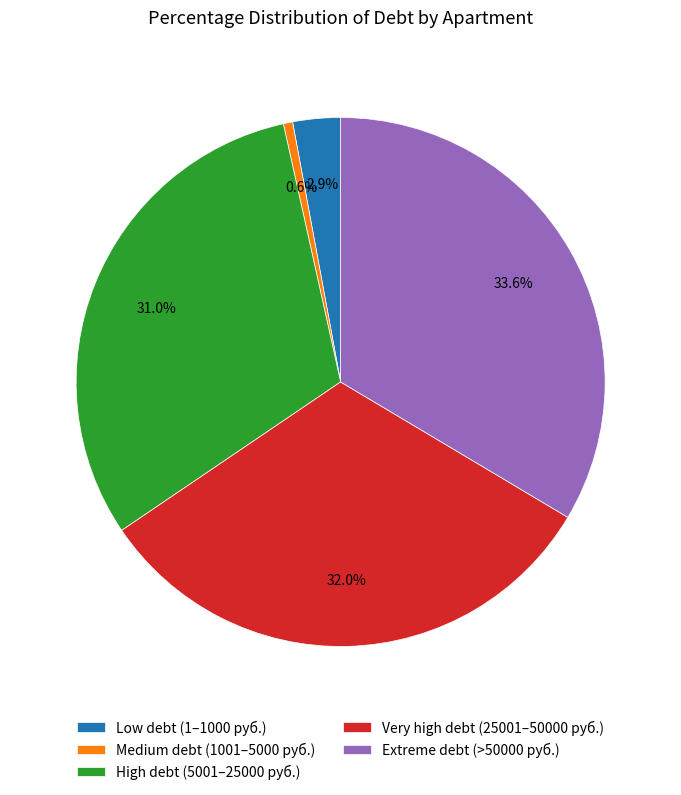

Does Very high debt (25001–50000 руб.) represent more than half of the total?

No